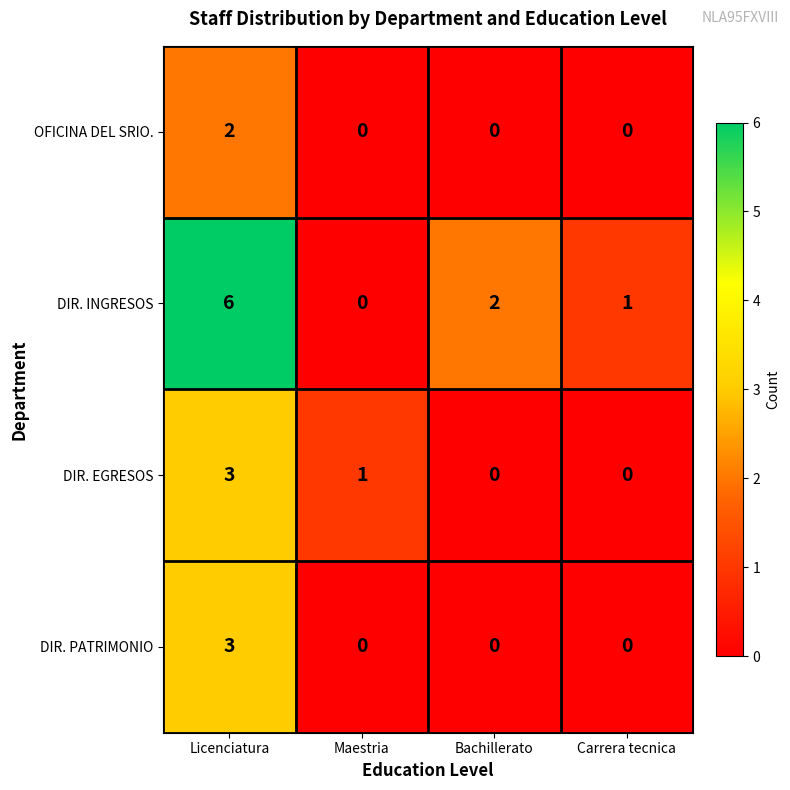

What is the total value across all series at Bachillerato?

2